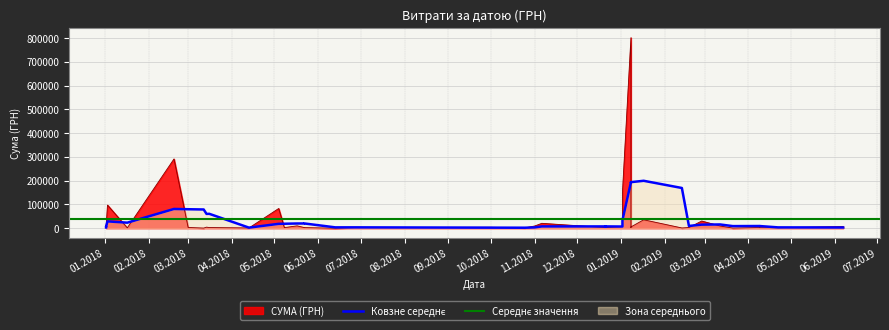

How many categories are shown in the chart?

40